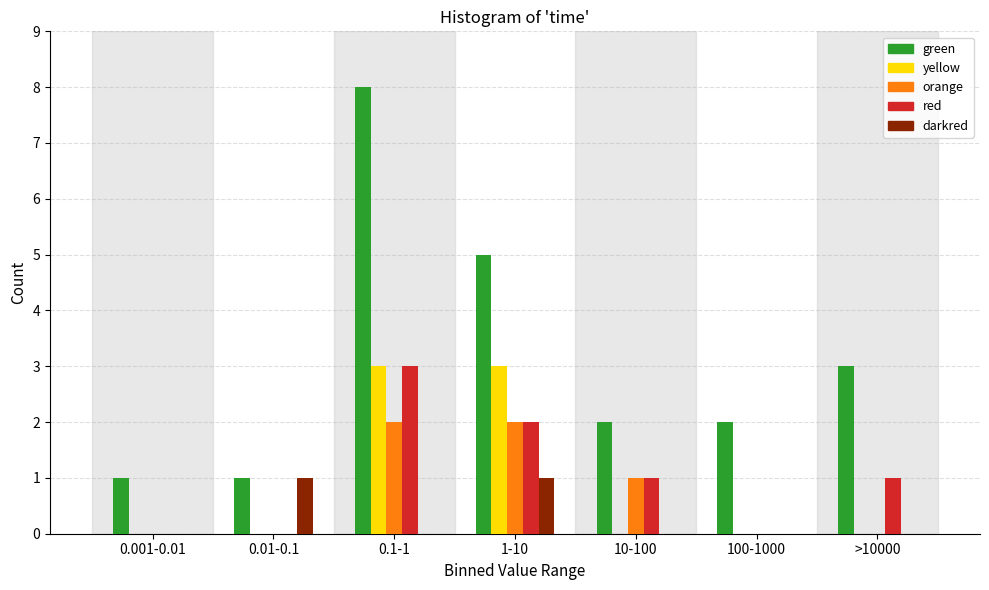

Is it true that red equals 2 at 1-10?

True